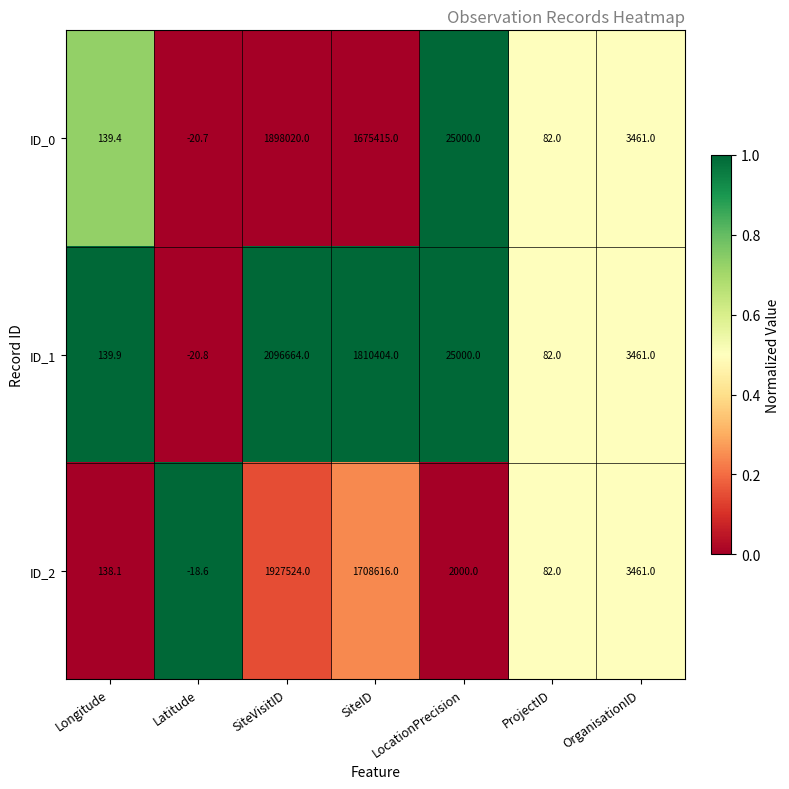

What is the total value across all series at SiteVisitID?

5922208.0